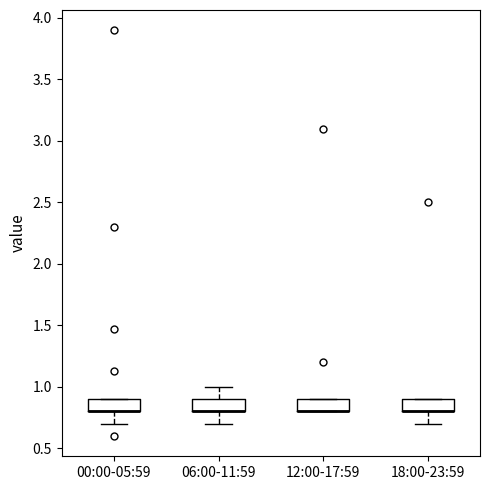

Where does the lower whisker of the box for 06:00-11:59 end on the y-axis? The values are not printed on the chart, so give them approximately, as read against the axis.

0.7